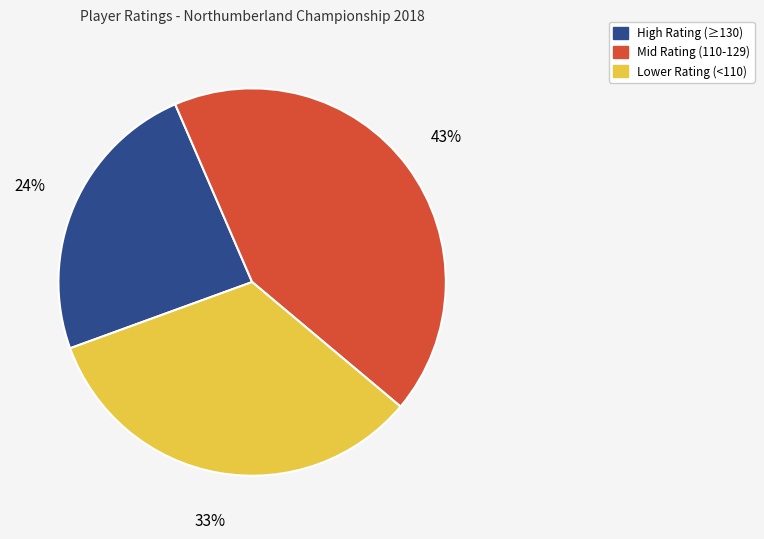

To the nearest percent, what portion does Lower Rating (<110) represent?

33%